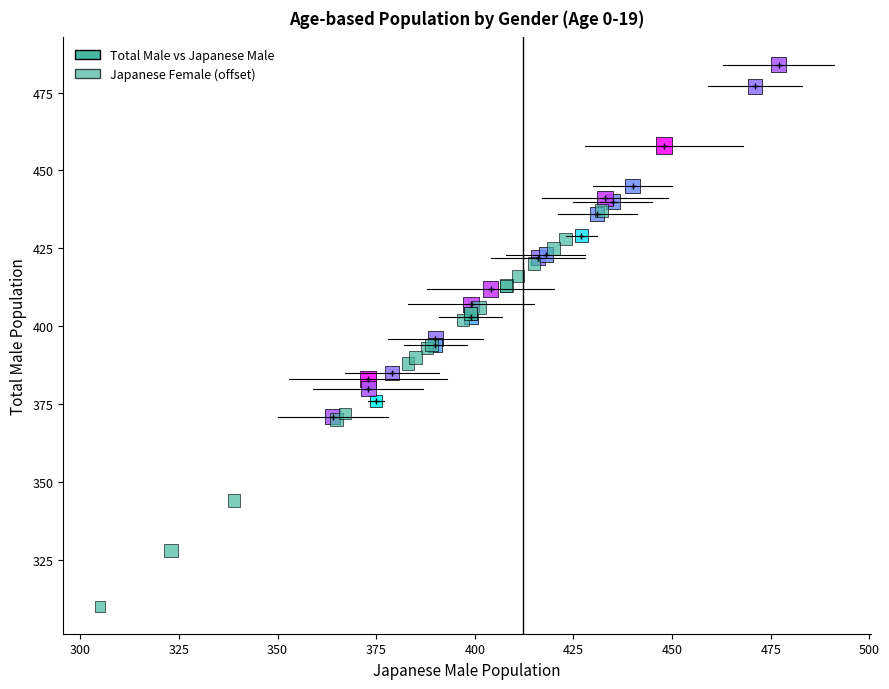

Which series has the widest spread of Y values?

Japanese Female (offset)